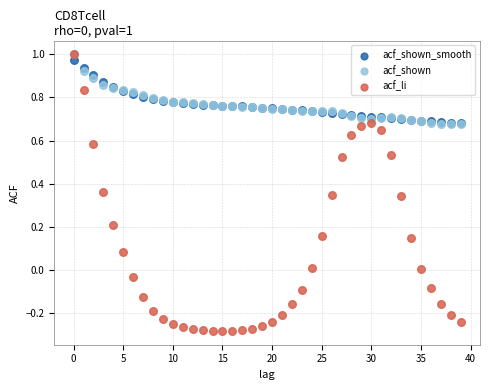

What are all the series names shown in the legend?

acf_shown_smooth, acf_shown, acf_li